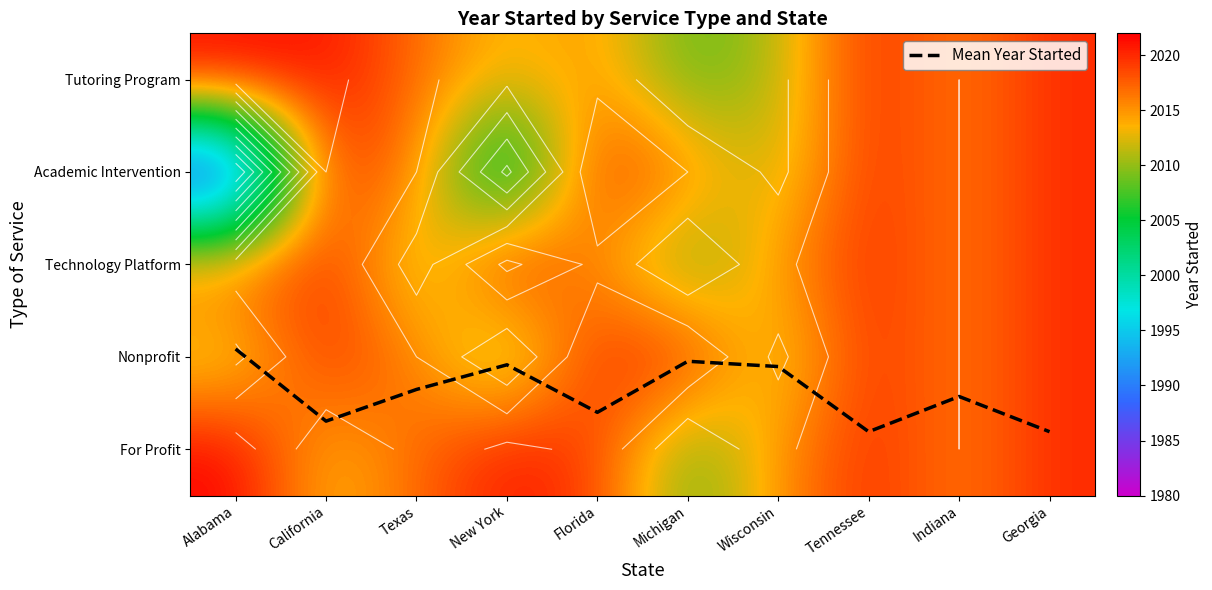

The Nonprofit series shows 2020.0 at California. True or false?

True